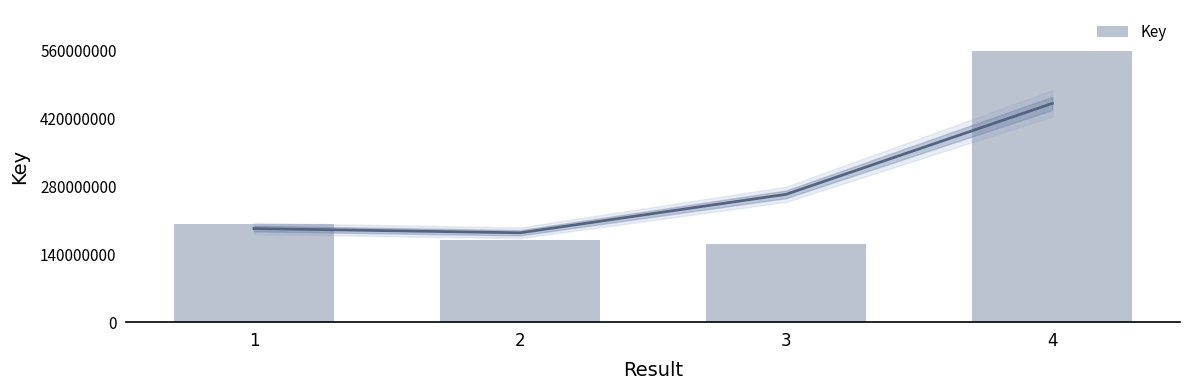

Where does the data first go above 202604520?

4